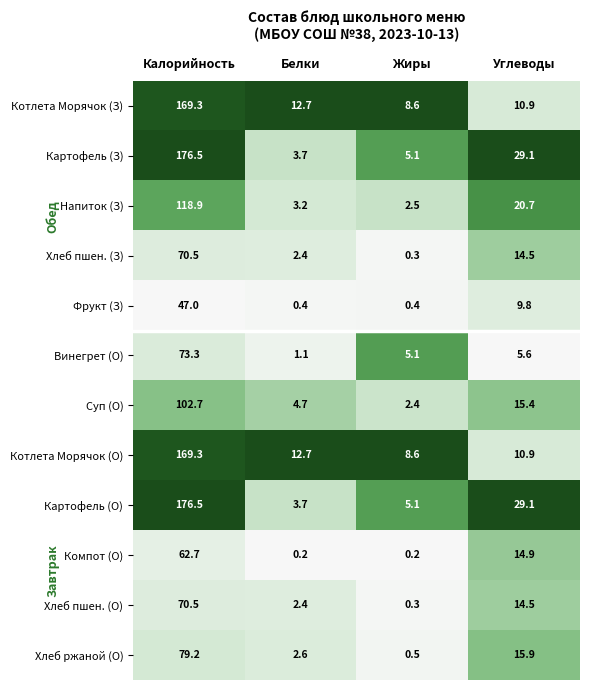

What is the difference between the Котлета Морячок (О) values at Белки and Жиры?

4.1